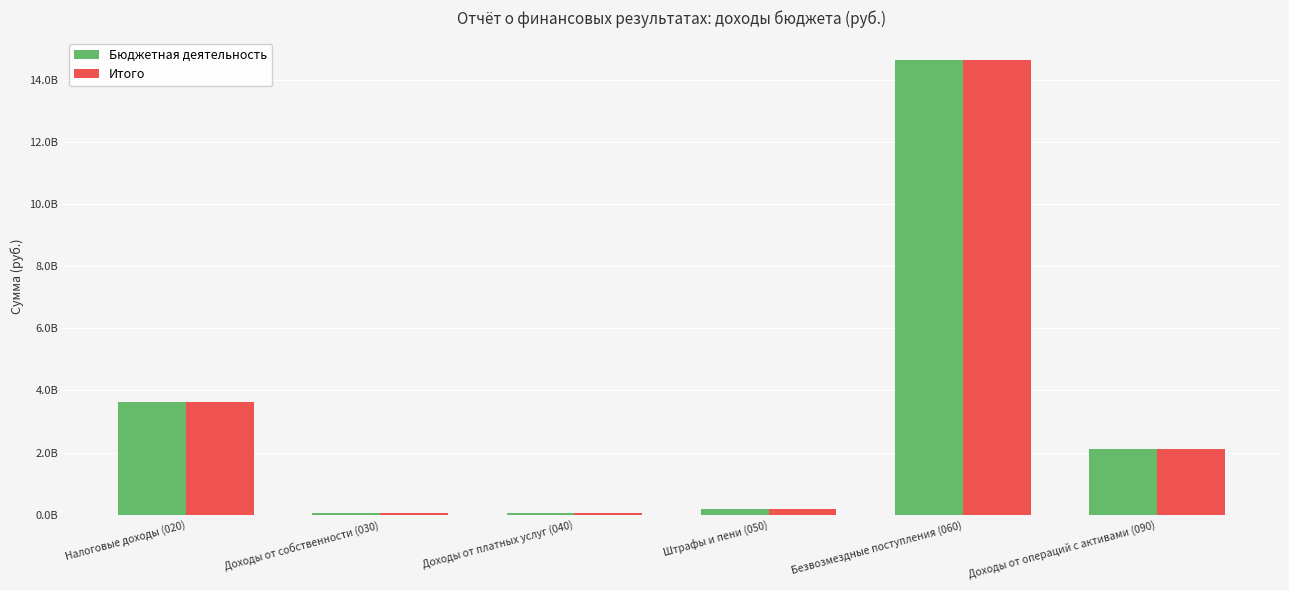

Between Налоговые доходы (020) and Доходы от платных услуг (040), which series saw the biggest shift?

Бюджетная деятельность